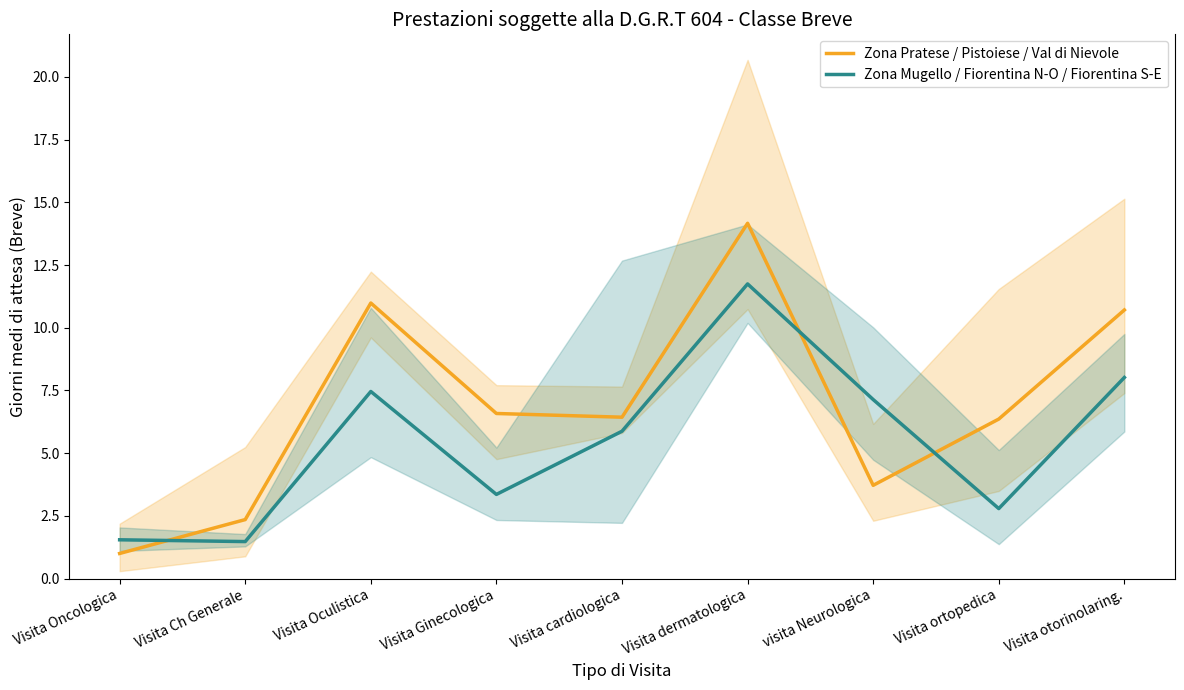

After their last crossing, which series has the higher values: Zona Pratese / Pistoiese / Val di Nievole or Zona Mugello / Fiorentina N-O / Fiorentina S-E?

Zona Pratese / Pistoiese / Val di Nievole